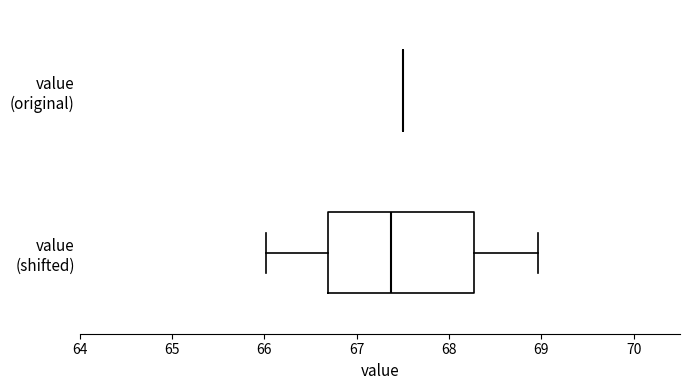

Comparing the boxes themselves (not the whiskers), which one is the widest?

value (shifted)